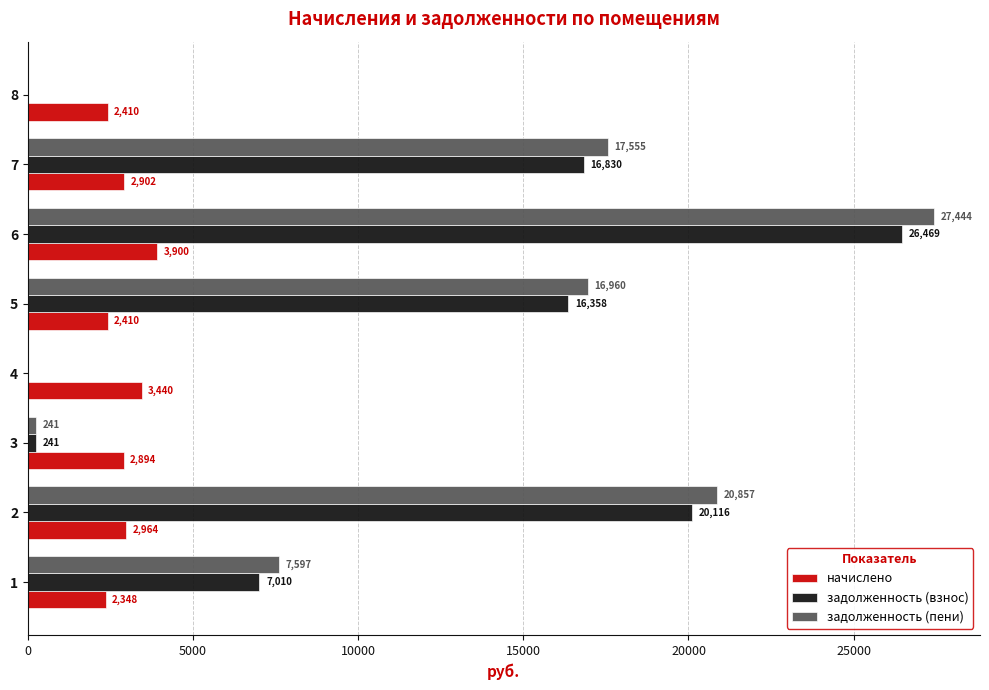

At which label is задолженность (взнос) closest to 13234?

5